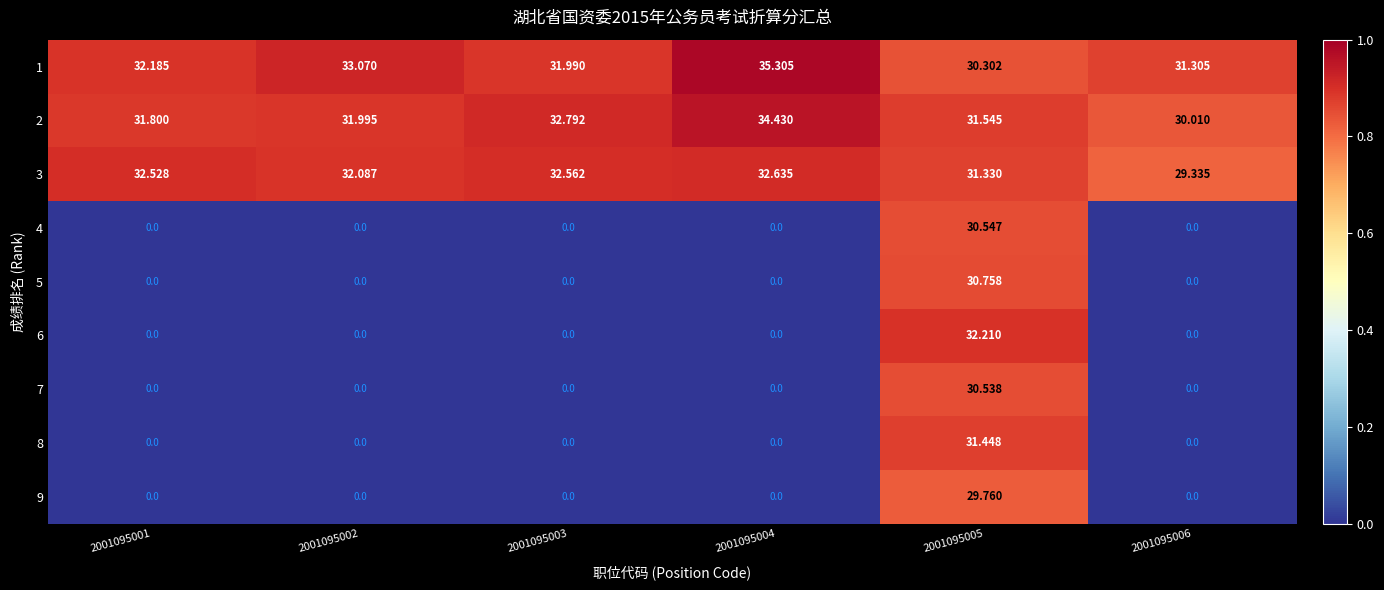

Which category has the highest value across all series?

2001095004